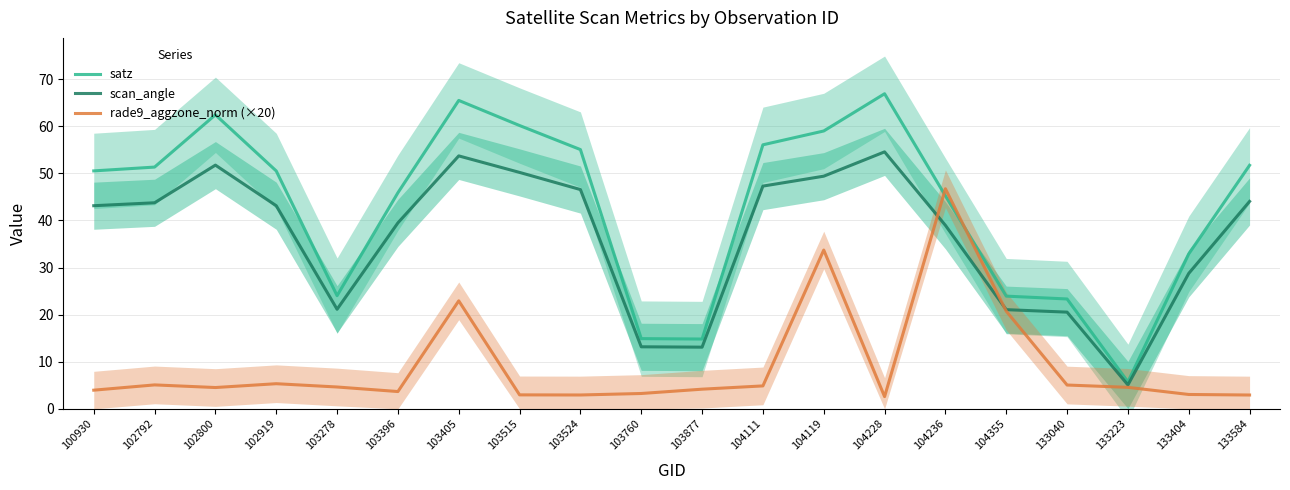

Reading left to right, transcribe all the data shown in this chart.

satz: 100930=50.5	102792=51.3	102800=62.4	102919=50.5	103278=24.0	103396=45.9	103405=65.5	103515=60.1	103524=55.0	103760=14.9	103877=14.8	104111=56.0	104119=59.0	104228=66.9	104236=45.2	104355=23.9	133040=23.3	133223=5.7	133404=32.9	133584=51.7
scan_angle: 100930=43.1	102792=43.7	102800=51.7	102919=43.1	103278=21.1	103396=39.5	103405=53.7	103515=50.2	103524=46.5	103760=13.2	103877=13.1	104111=47.3	104119=49.4	104228=54.5	104236=39.0	104355=21.1	133040=20.5	133223=5.1	133404=28.8	133584=44.0
rade9_aggzone_norm (×20): 100930=4.0	102792=5.1	102800=4.5	102919=5.3	103278=4.6	103396=3.7	103405=22.9	103515=3.0	103524=2.9	103760=3.3	103877=4.2	104111=4.9	104119=33.7	104228=2.6	104236=46.7	104355=20.7	133040=5.1	133223=4.6	133404=3.0	133584=2.9